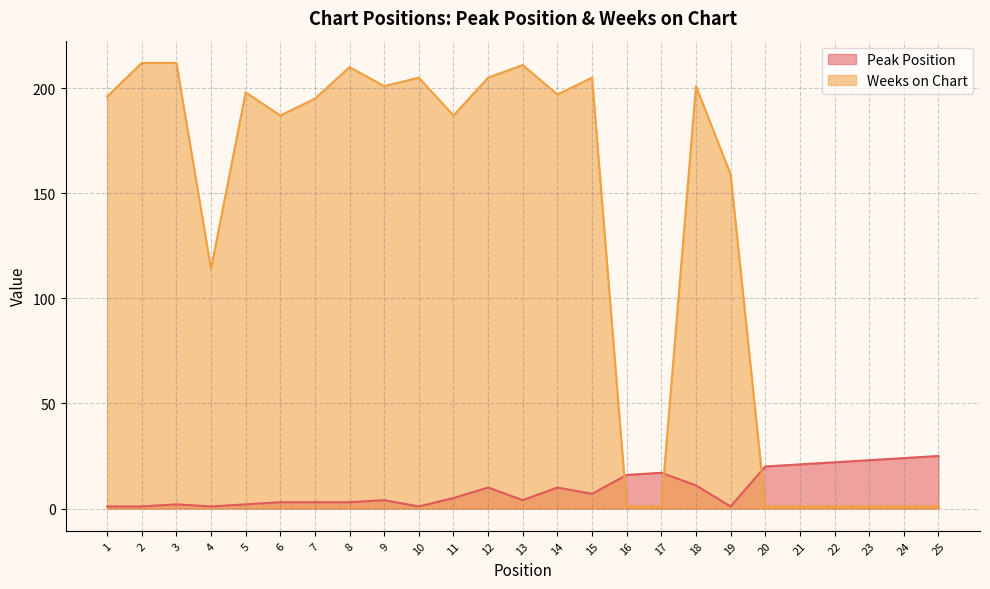

How many distinct data groups are displayed?

2